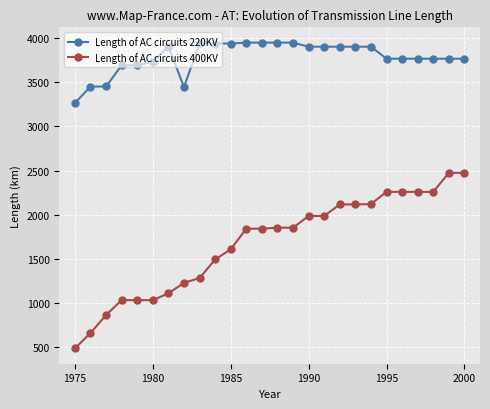

What are all the series names shown in the legend?

Length of AC circuits 220KV, Length of AC circuits 400KV